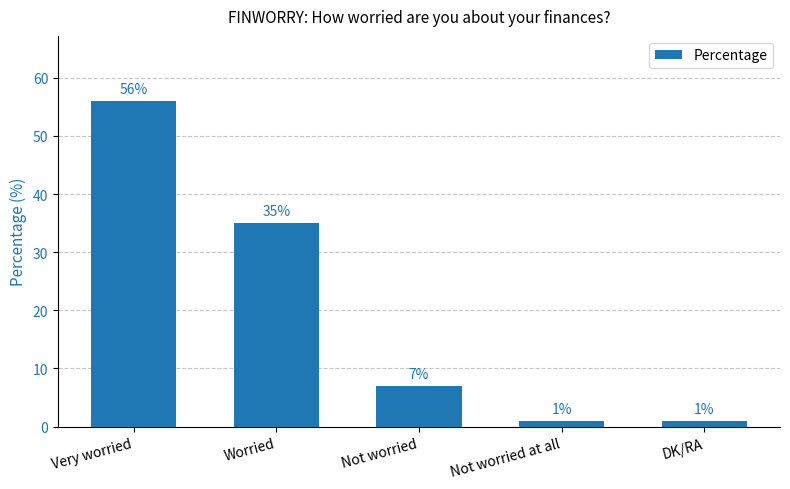

What is the difference between the maximum and minimum values?

55